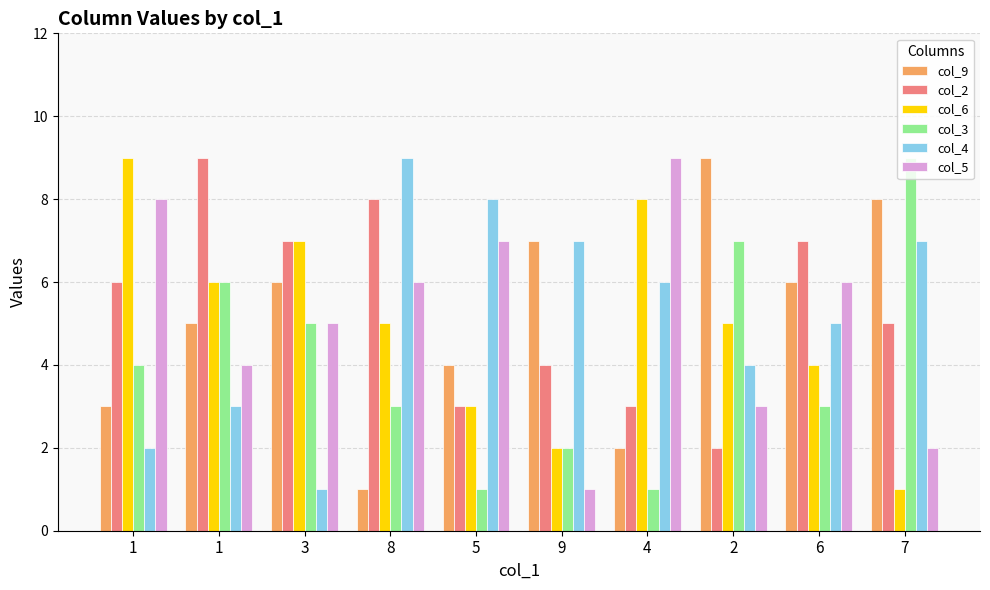

What are all the series names shown in the legend?

col_9, col_2, col_6, col_3, col_4, col_5